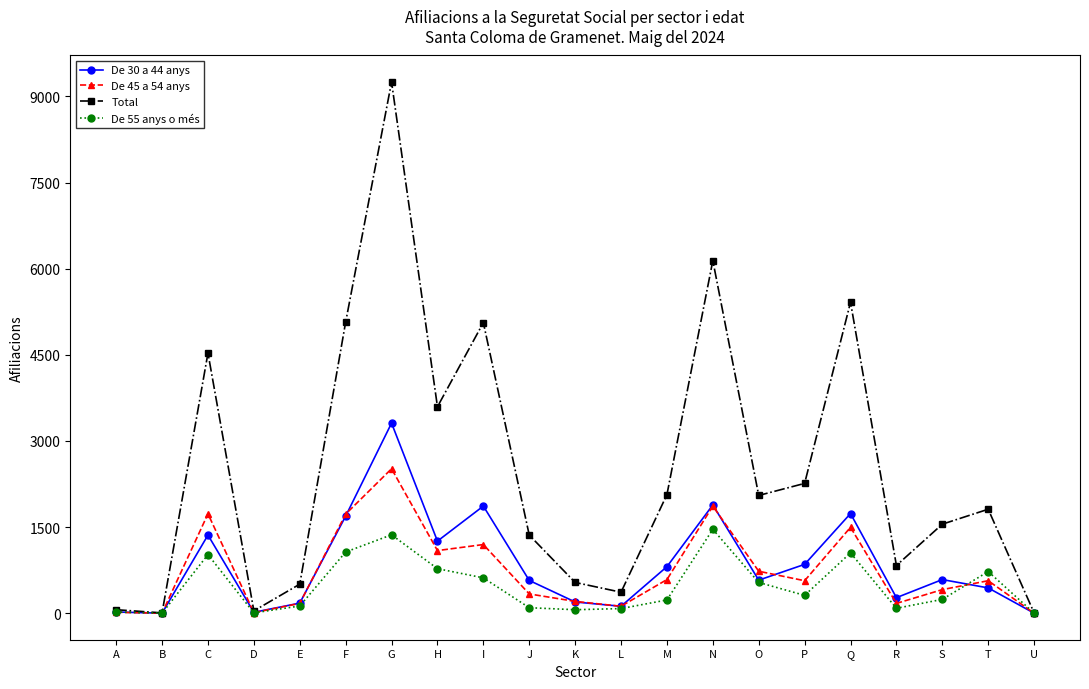

What is the total value across all series at Q?

9695